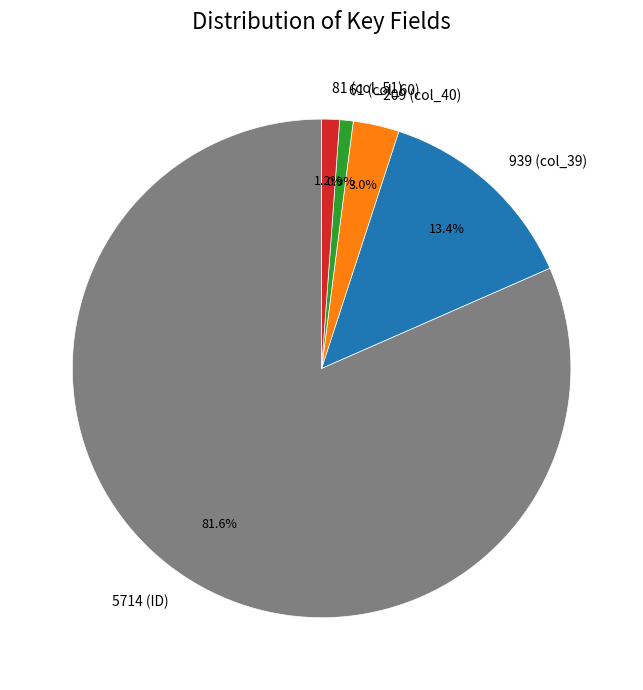

What is the ratio of the value at 81 (col_51) to the value at 209 (col_40)?

0.4